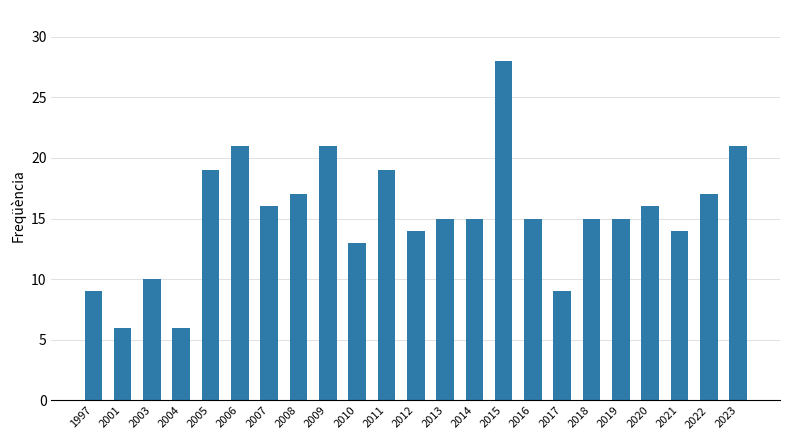

What is the greatest value displayed?

28